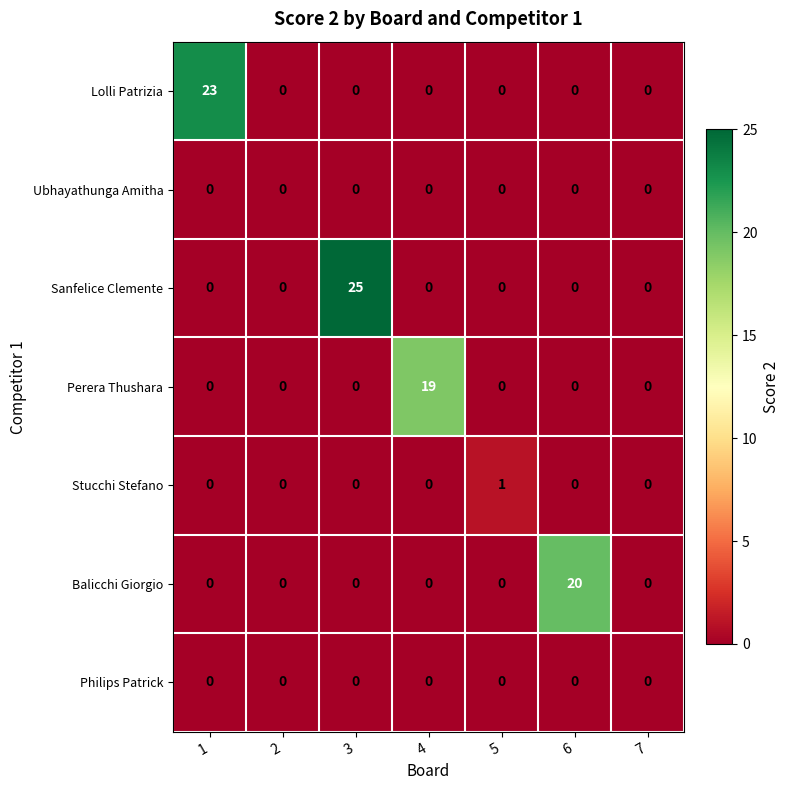

Which series has the widest spread of values?

Sanfelice Clemente